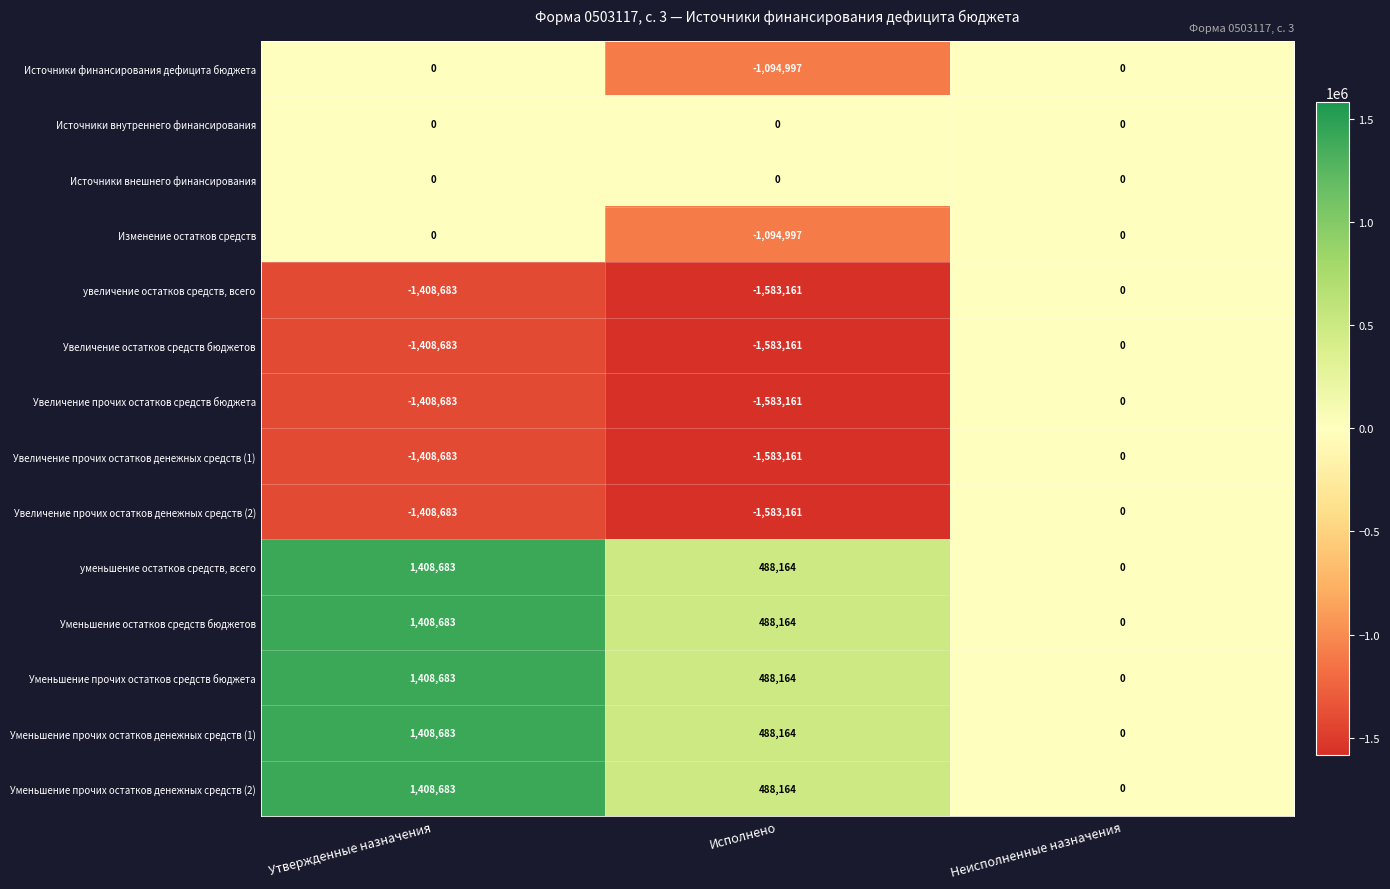

What is the difference between the highest and lowest values at Исполнено?

2071325